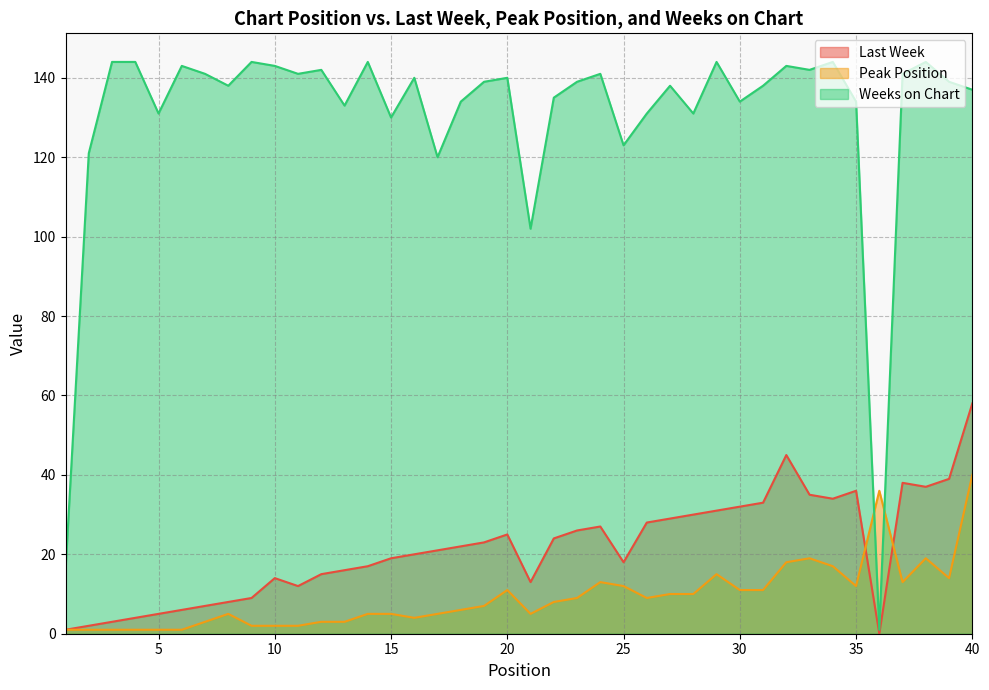

How many values in the Peak Position series exceed 8?

19